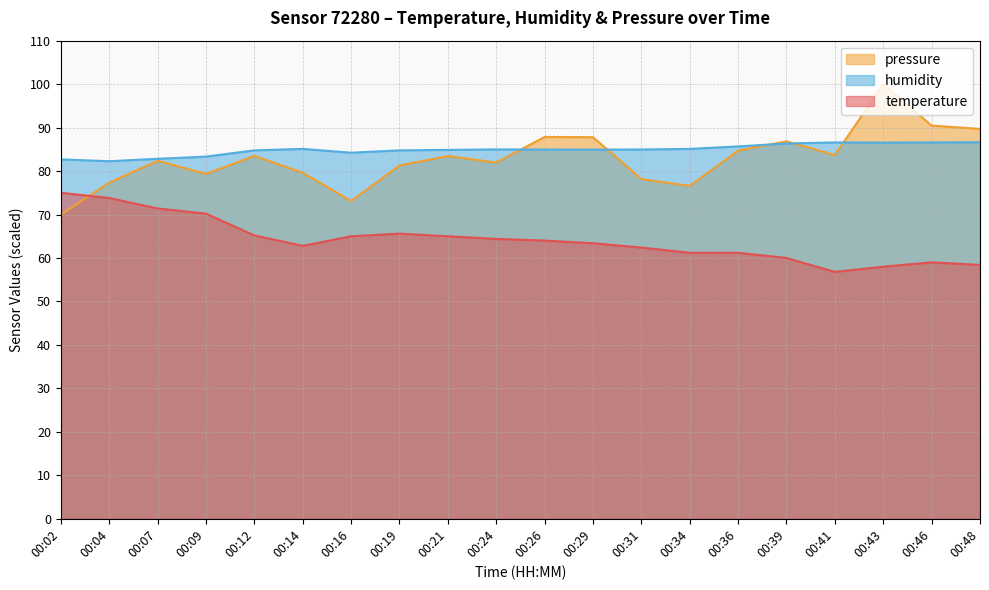

What is the total value across all series at 00:31?

225.5